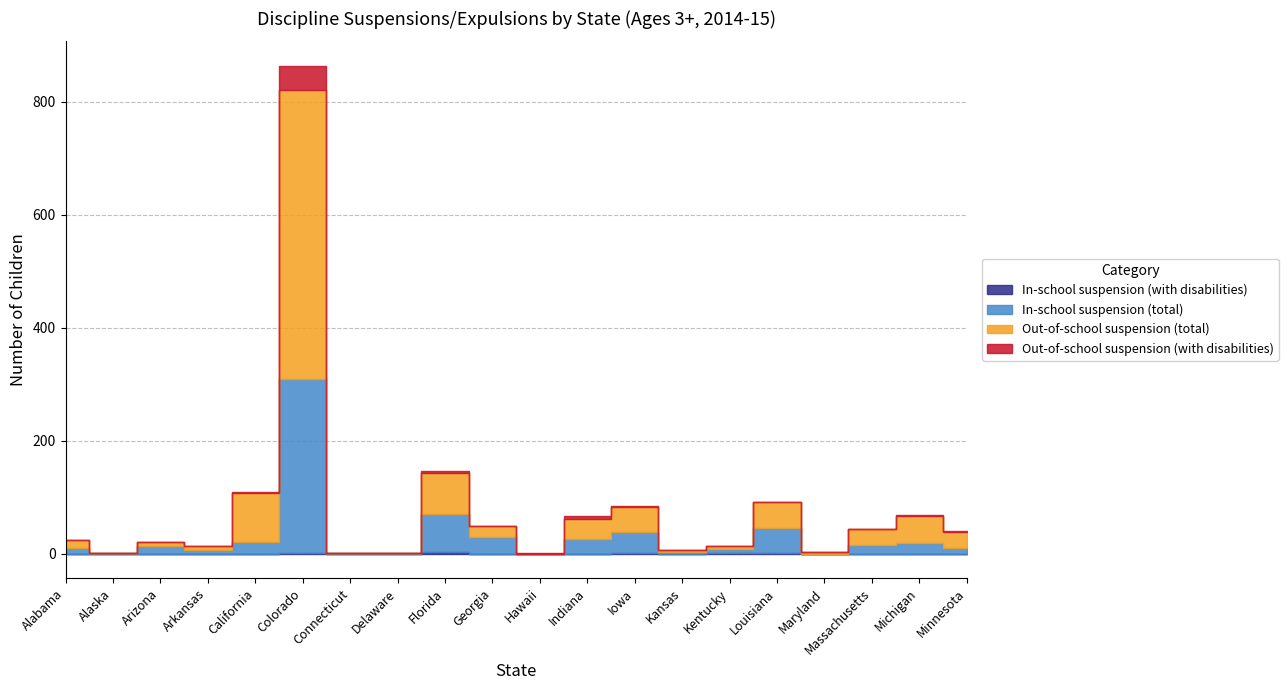

How many interior local valleys does the Out-of-school suspension (with disabilities) series have?

1